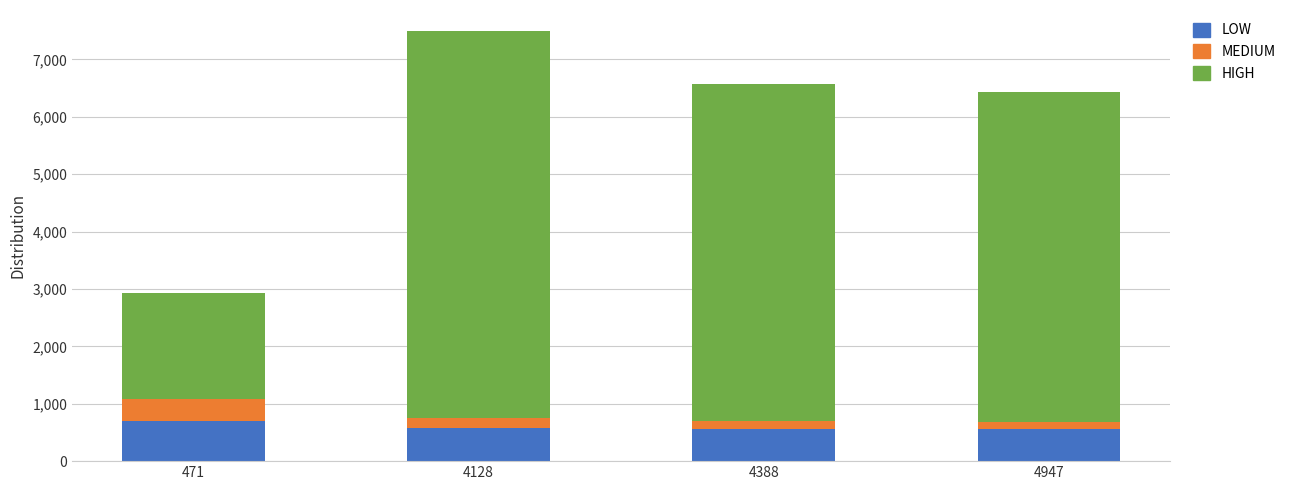

How many data points does each series have?

4